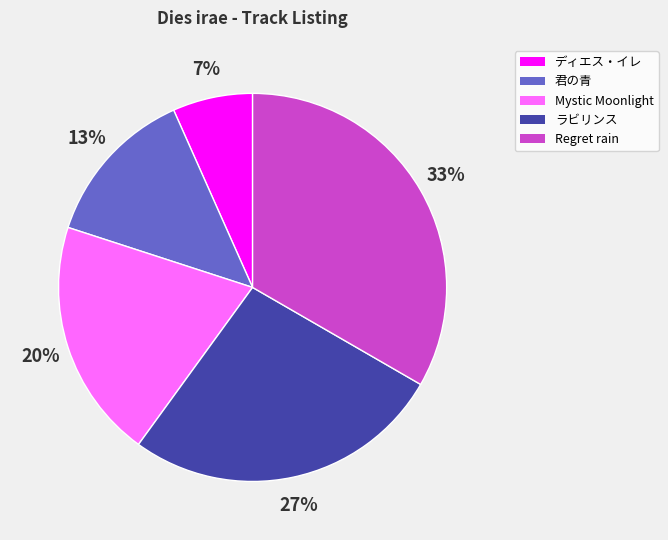

Between 君の青 and Mystic Moonlight, which is larger?

Mystic Moonlight